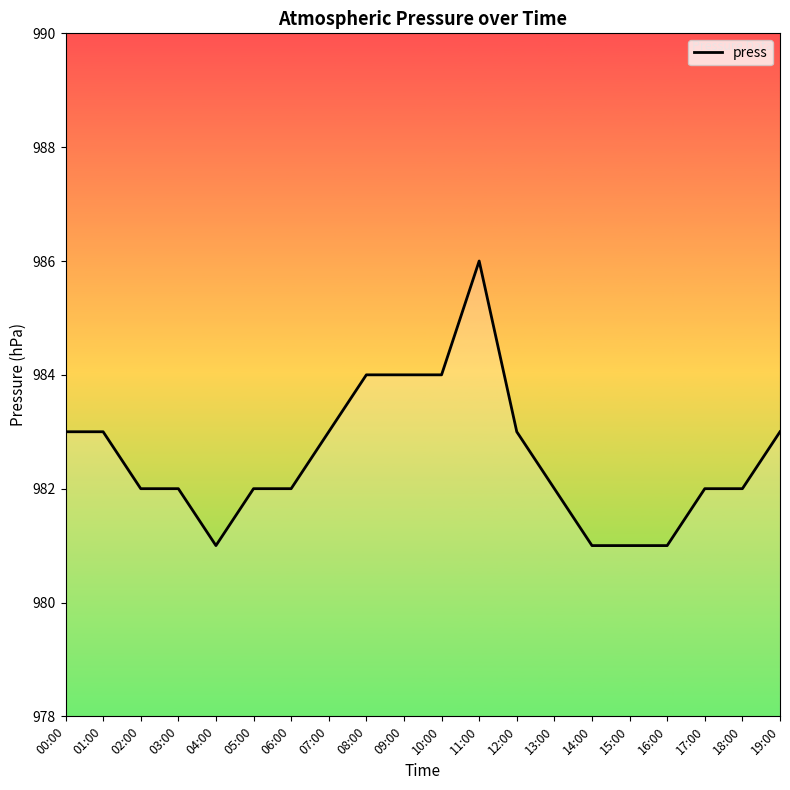

Which has a higher value, 18:00 or 08:00?

08:00